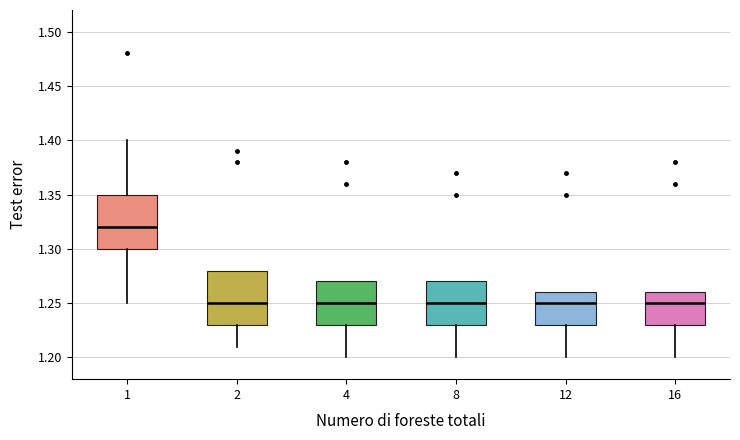

Reading left to right, read every box against the y-axis: the position of its median line, the range the box covers, and the ends of its whiskers. The values are not printed on the chart, so give them approximately, as read against the axis.

1: median 1.32, box 1.30 to 1.35, whiskers 1.25 to 1.40
2: median 1.25, box 1.23 to 1.28, whiskers 1.21 to 1.28
4: median 1.25, box 1.23 to 1.27, whiskers 1.20 to 1.27
8: median 1.25, box 1.23 to 1.27, whiskers 1.20 to 1.27
12: median 1.25, box 1.23 to 1.26, whiskers 1.20 to 1.26
16: median 1.25, box 1.23 to 1.26, whiskers 1.20 to 1.26